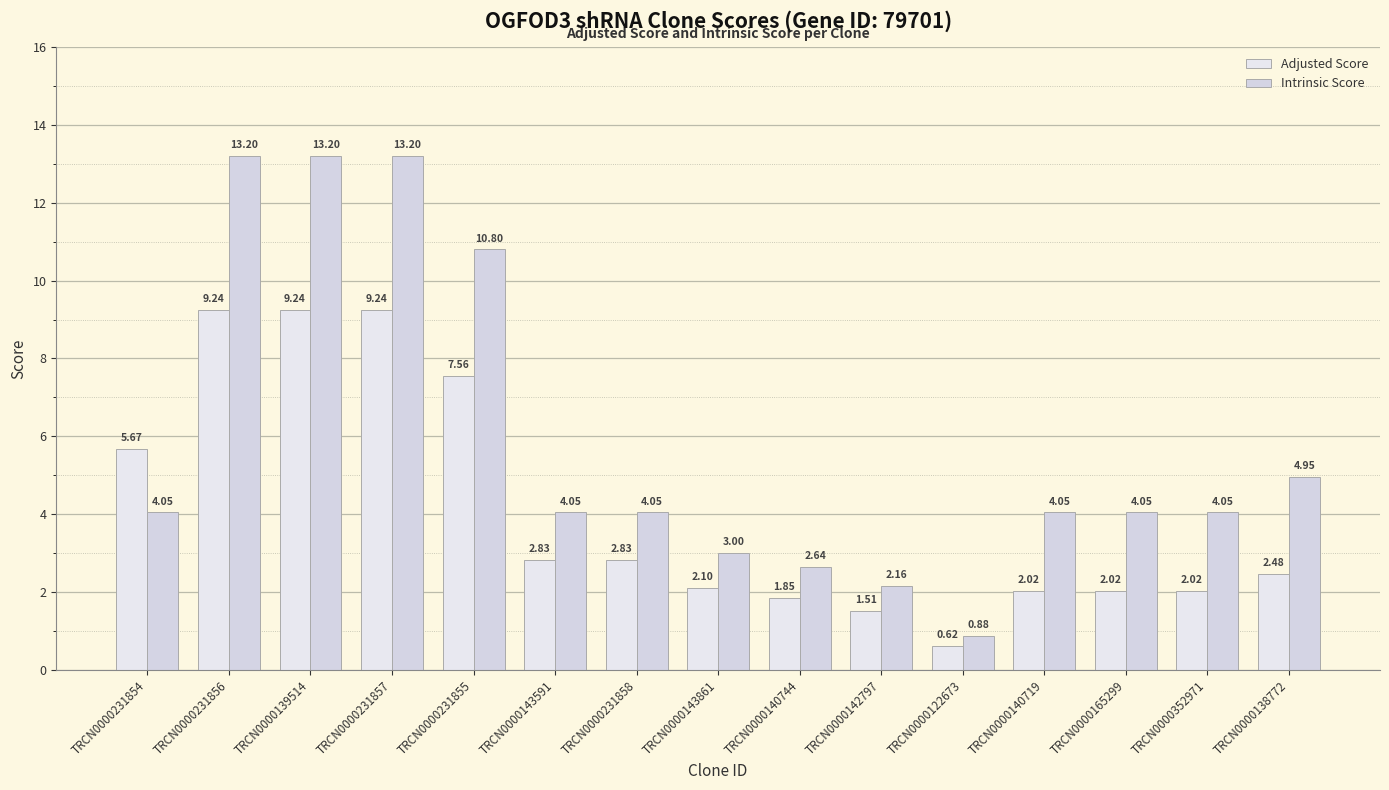

Is the value of Intrinsic Score at TRCN0000231856 greater than the value of Adjusted Score at TRCN0000143591?

Yes